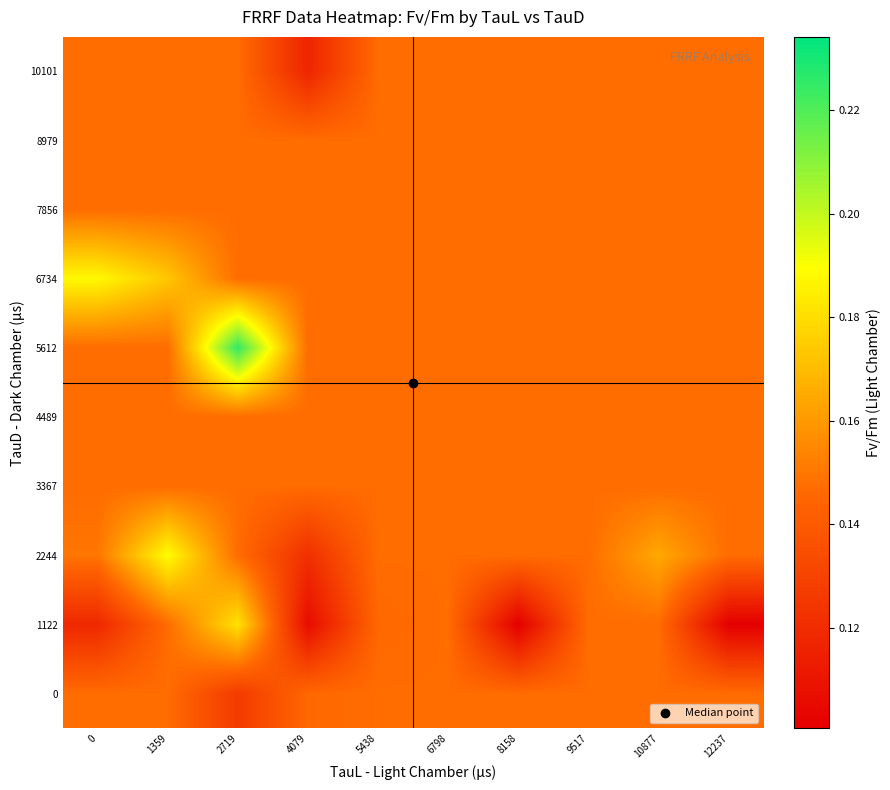

What is the difference between the highest and lowest values at 2719?

0.1